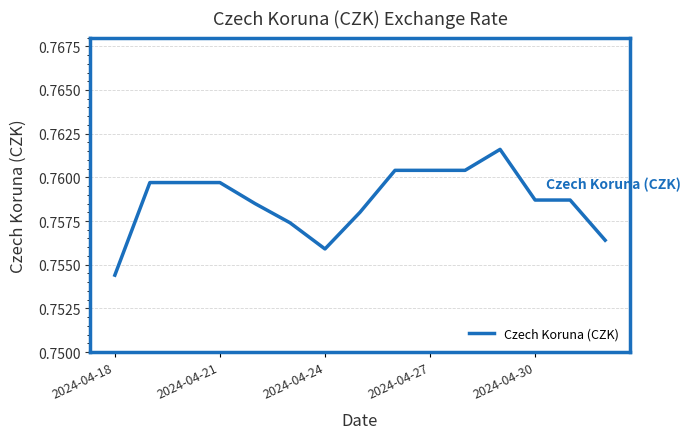

Which has a higher value, 2024-04-24 or 2024-04-27?

2024-04-27